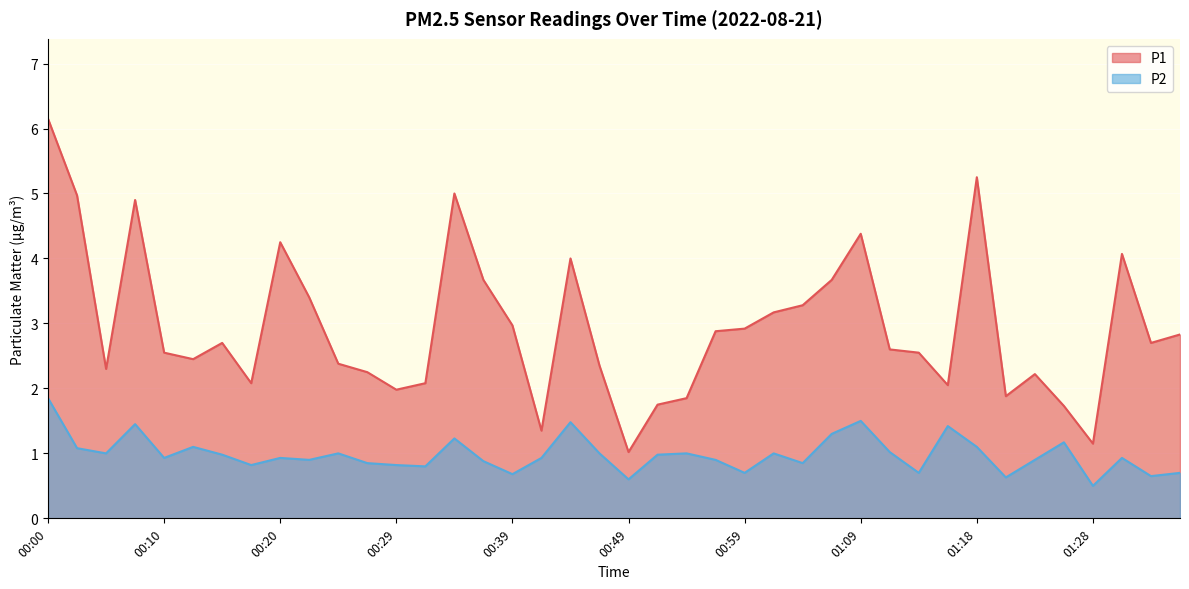

Between 00:20 and 01:16, which series saw the biggest shift?

P1